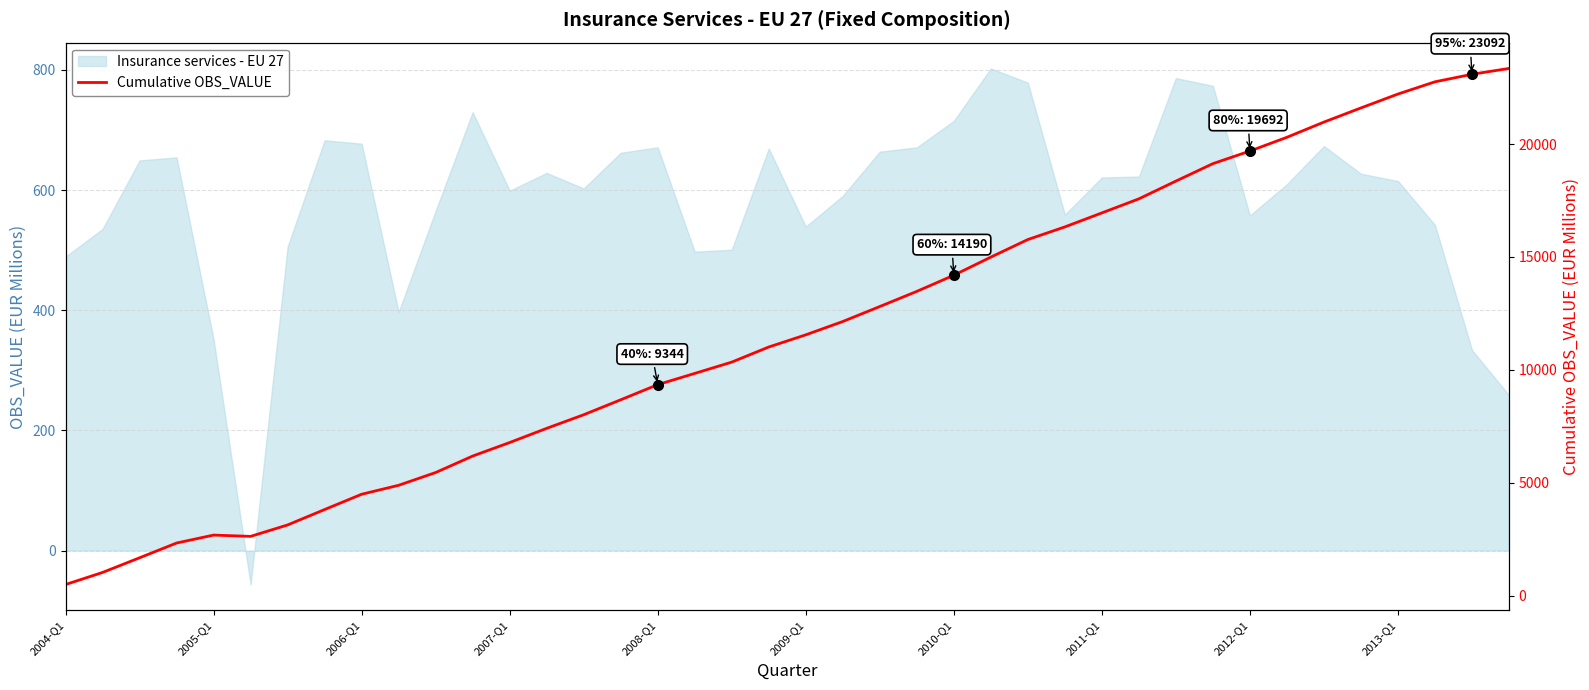

Is it true that the value at 2007-Q1 is 3730.3?

False